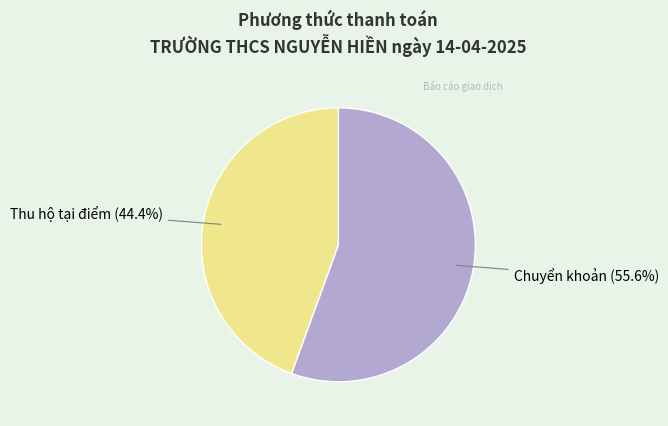

Which has a higher value, Thu hộ tại điểm or Chuyển khoản?

Chuyển khoản